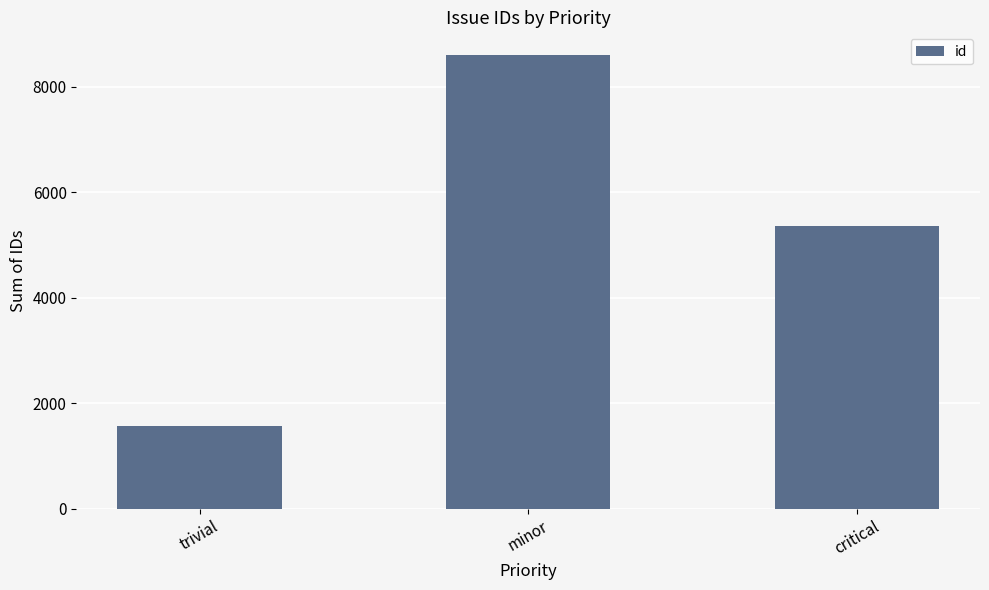

What is the difference between the second highest and minimum values?

3793